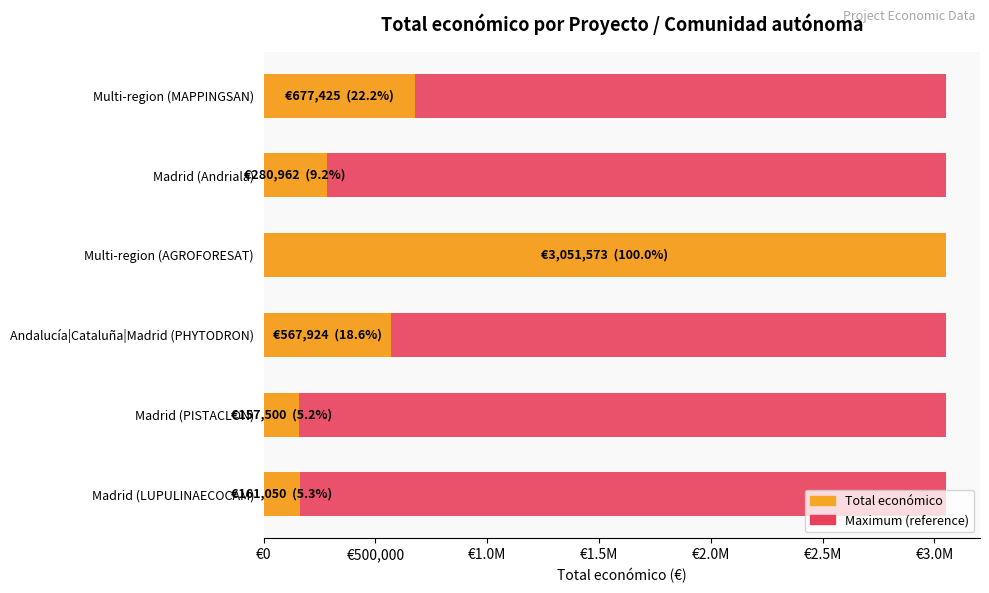

At how many categories does at least one series exceed 42676?

6